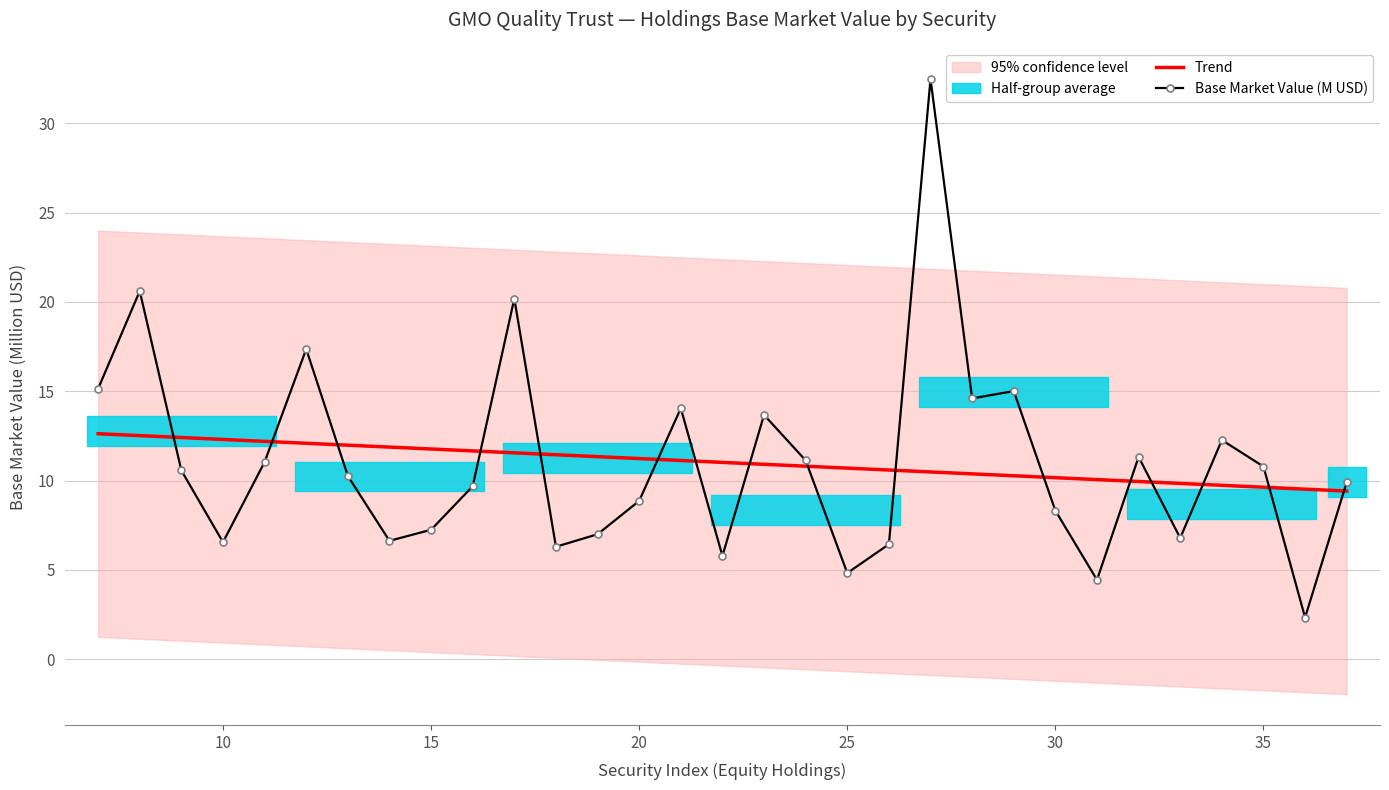

What is the lowest value of the Trend series?

9.4